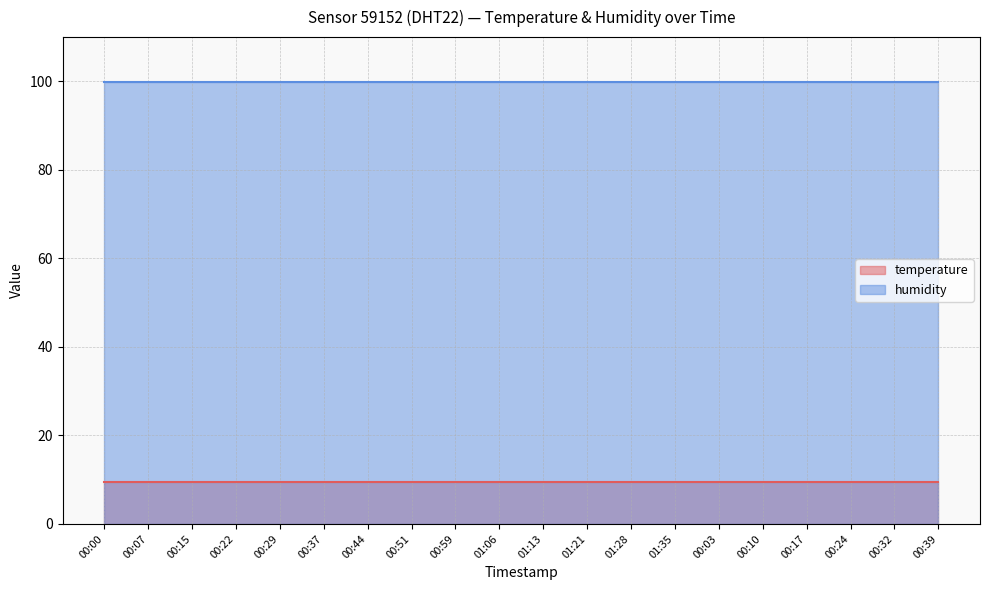

True or false: humidity and temperature intersect in this chart.

False